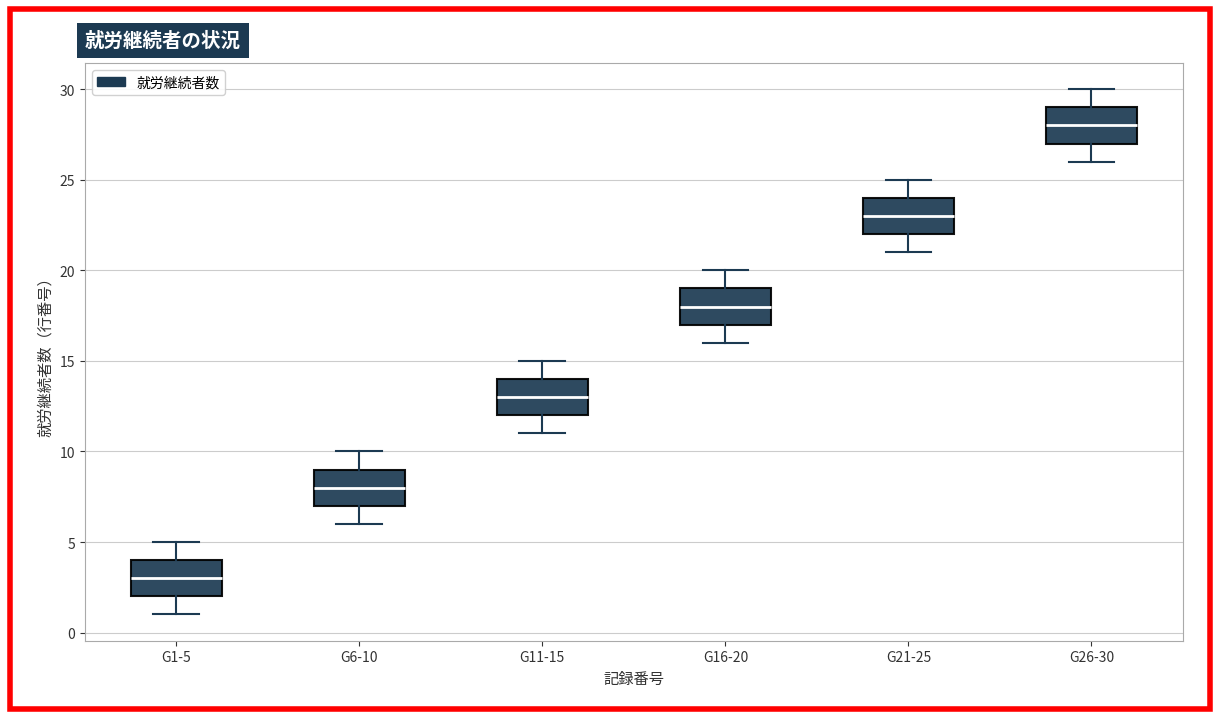

Reading left to right, read every box against the y-axis: the position of its median line, the range the box covers, and the ends of its whiskers. The values are not printed on the chart, so give them approximately, as read against the axis.

G1-5: median 3, box 2 to 4, whiskers 1 to 5
G6-10: median 8, box 7 to 9, whiskers 6 to 10
G11-15: median 13, box 12 to 14, whiskers 11 to 15
G16-20: median 18, box 17 to 19, whiskers 16 to 20
G21-25: median 23, box 22 to 24, whiskers 21 to 25
G26-30: median 28, box 27 to 29, whiskers 26 to 30